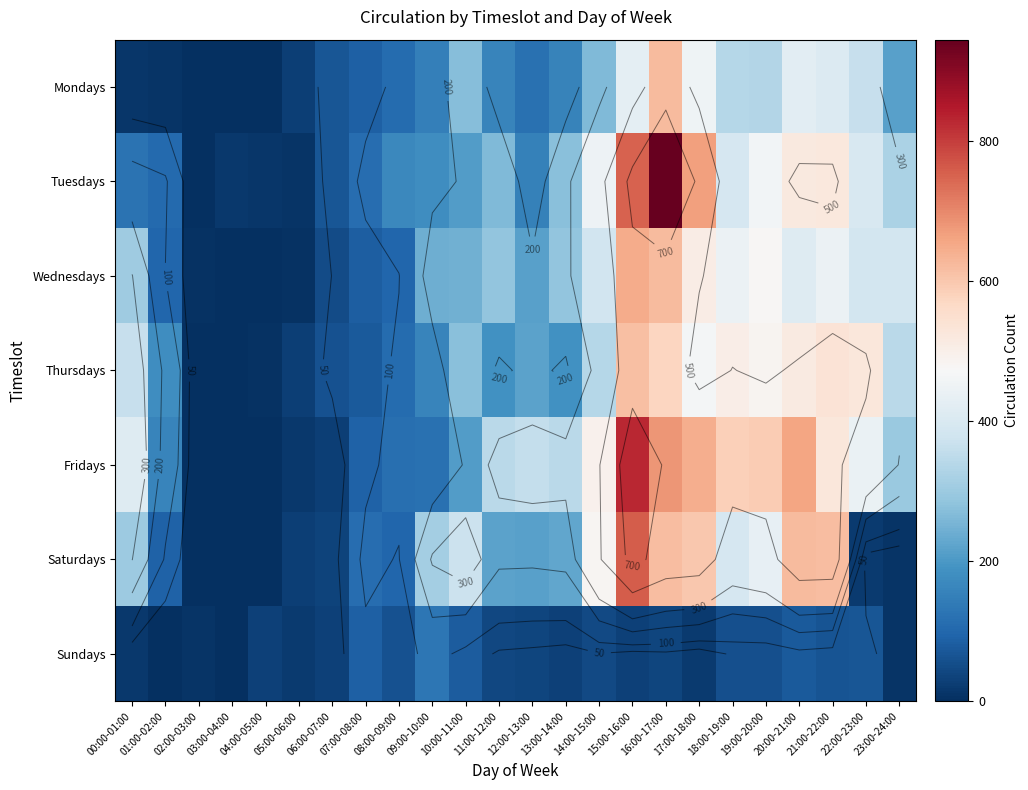

At which category does the chart reach its peak across all series?

16:00-17:00